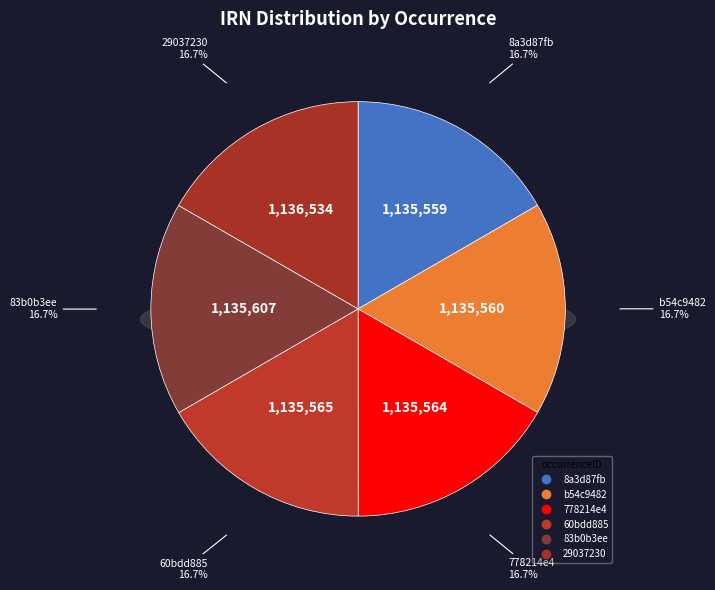

To the nearest percent, what portion does 83b0b3ee represent?

17%